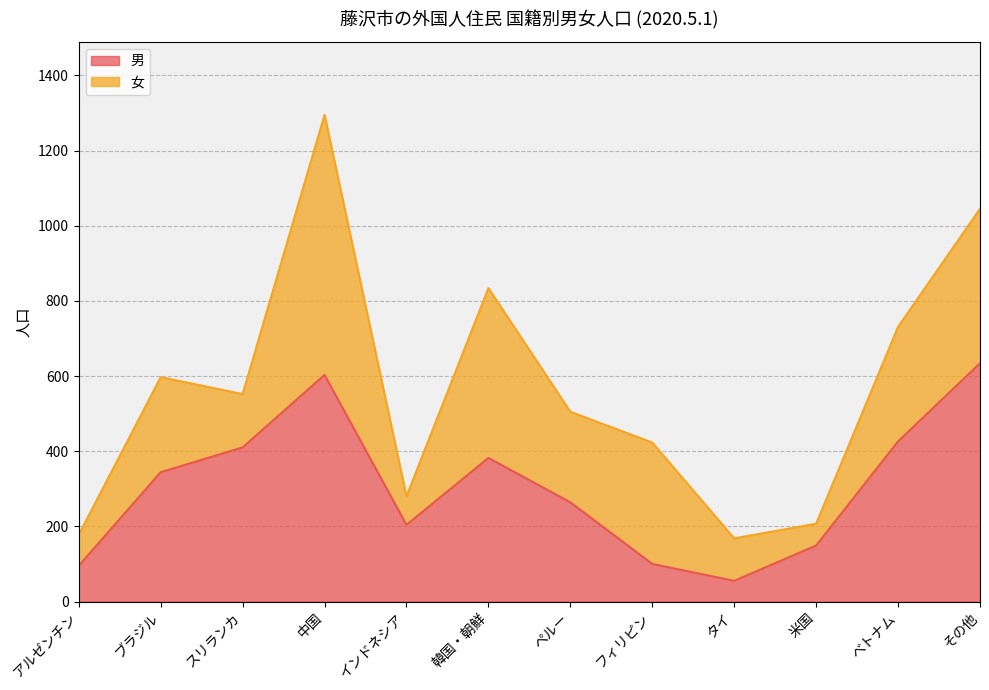

What is the label of the 11th point from the right?

ブラジル